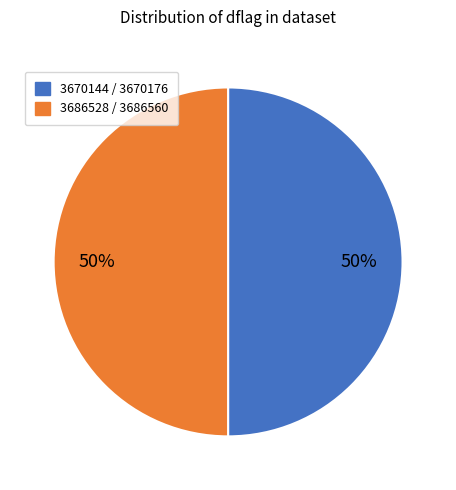

To the nearest percent, what is the average slice percentage?

50%